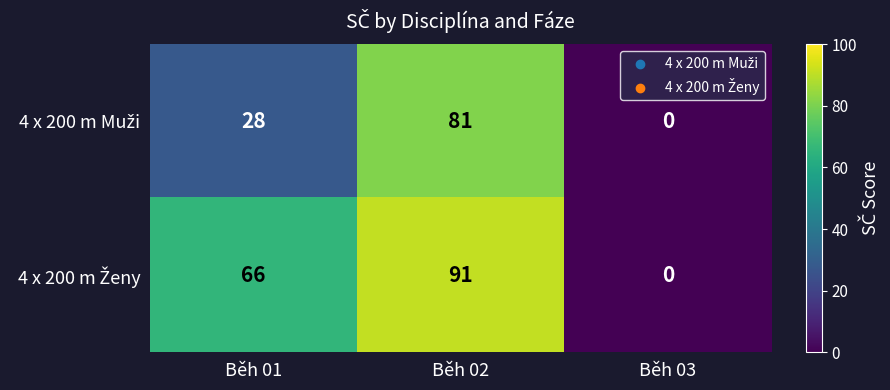

At which category is the sum across all series the highest?

Běh 02